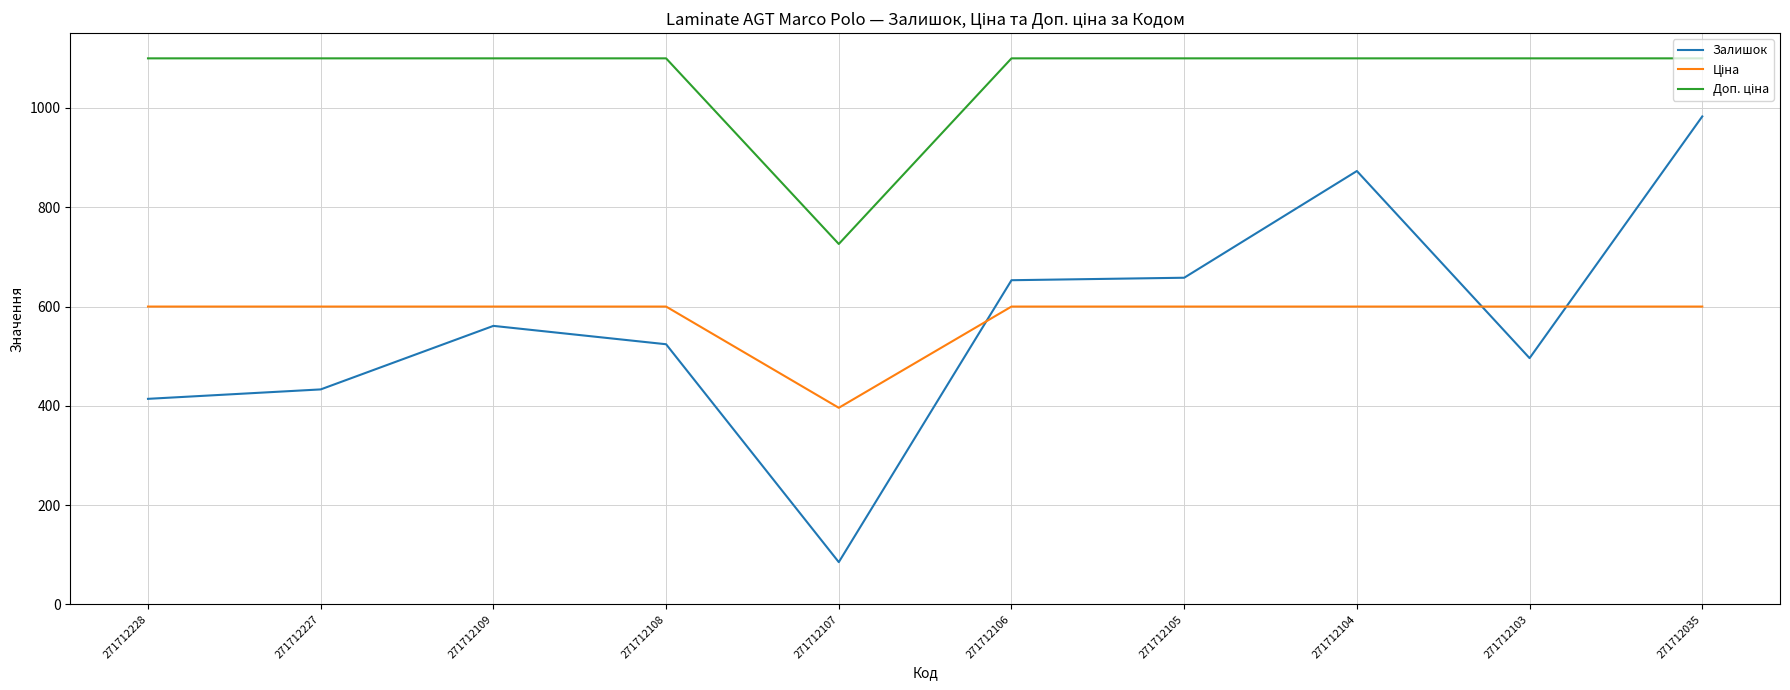

How many lines are shown in the chart?

3